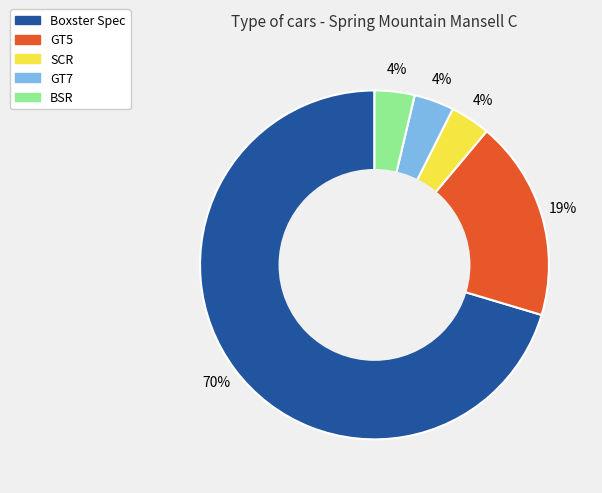

To the nearest percent, what portion does SCR represent?

4%